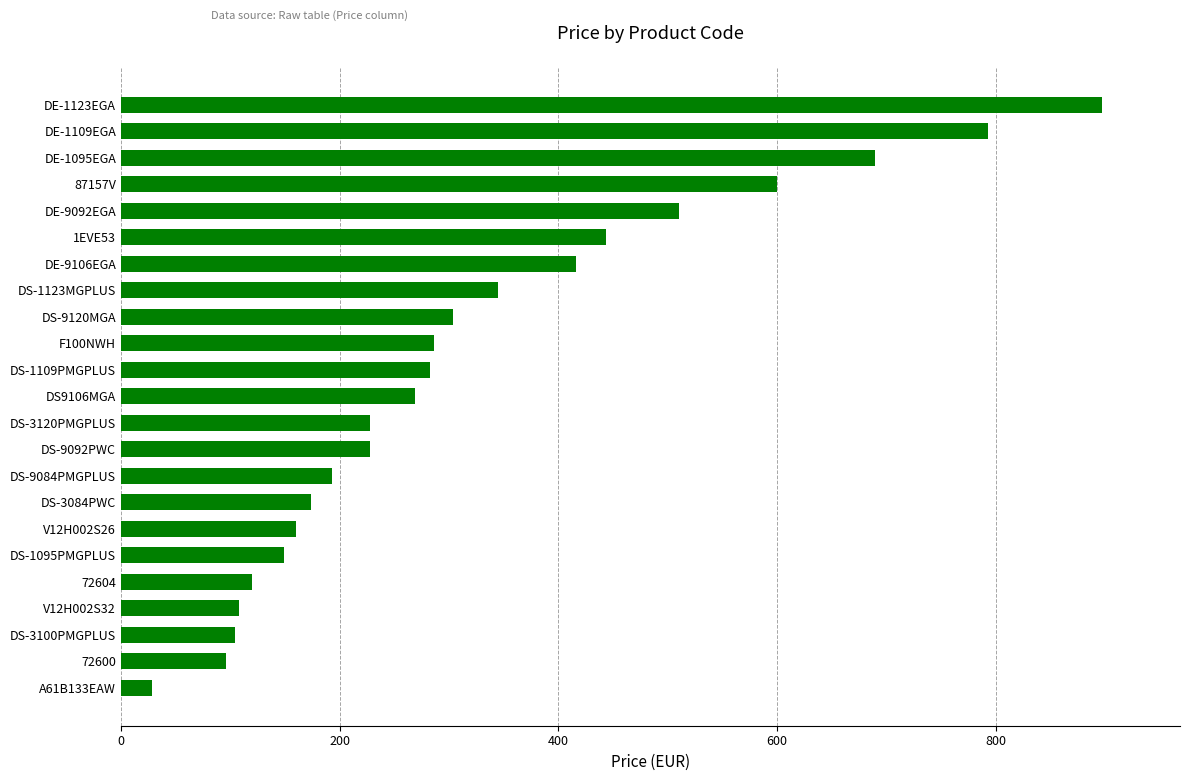

What is the average value?

322.9